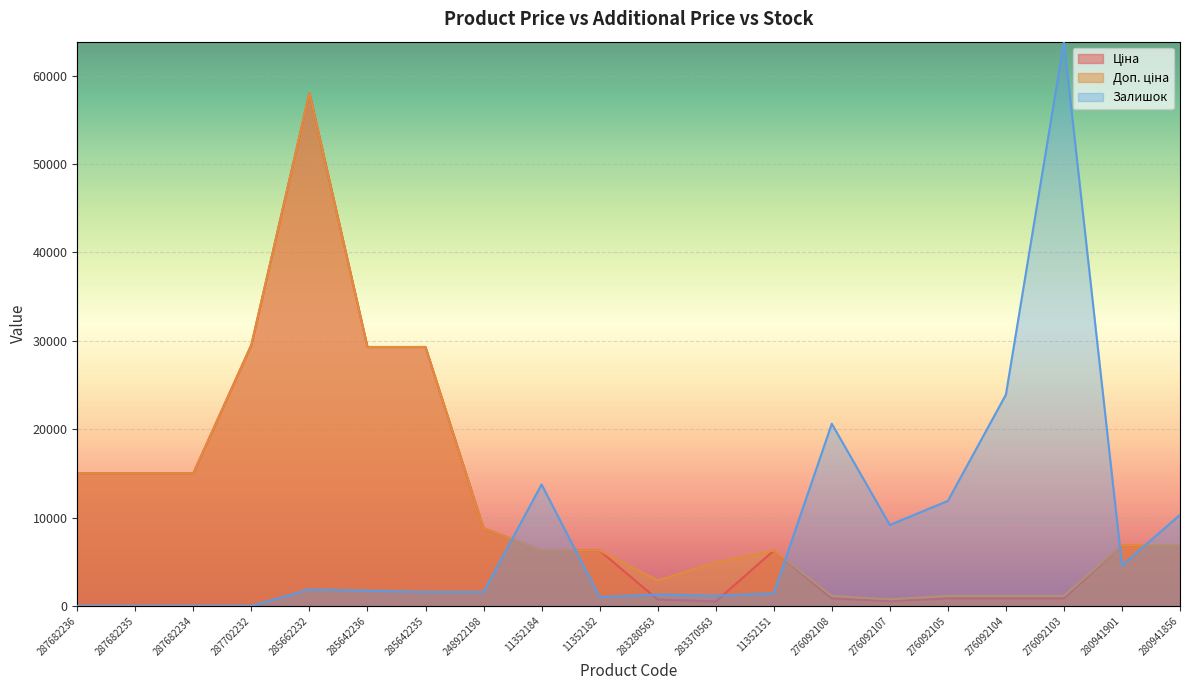

How many values in Залишок are above zero?

16